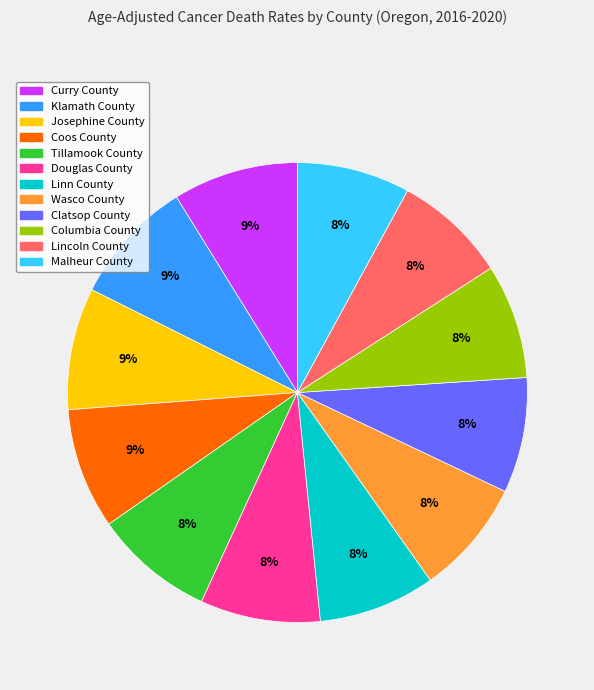

Is Coos County the majority of the pie?

No